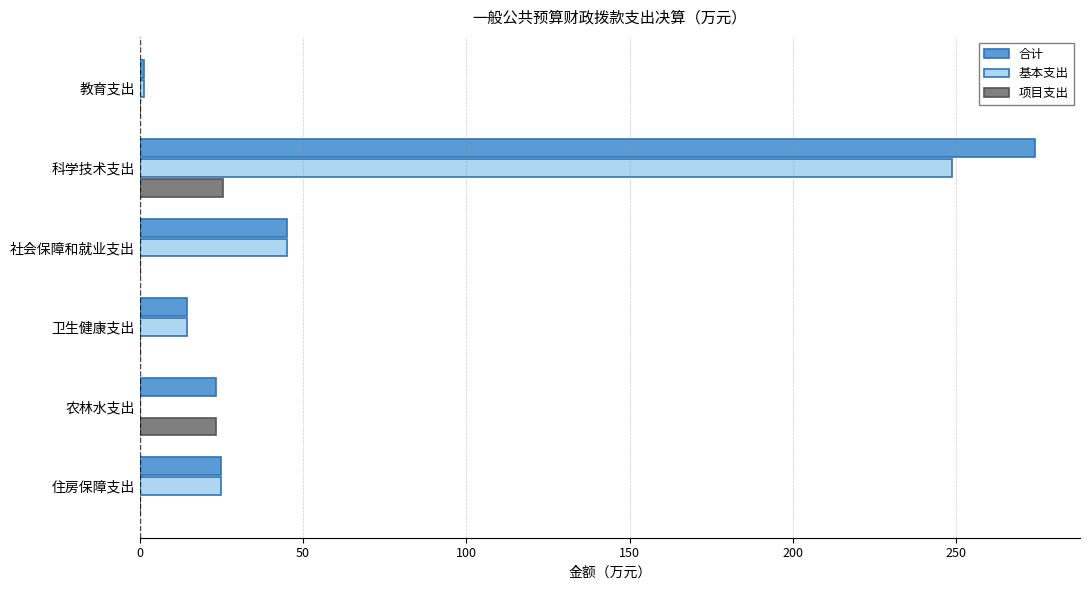

Where is 基本支出 nearest to the value 124?

社会保障和就业支出